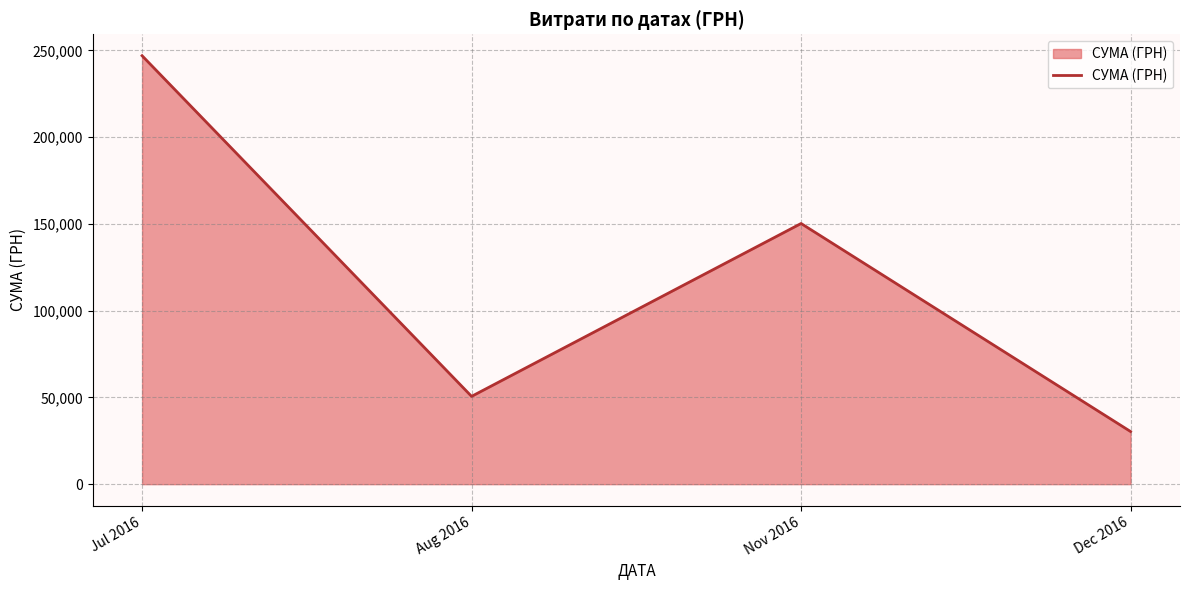

What is the change in value from Jul 2016 to Nov 2016?

-96689.4